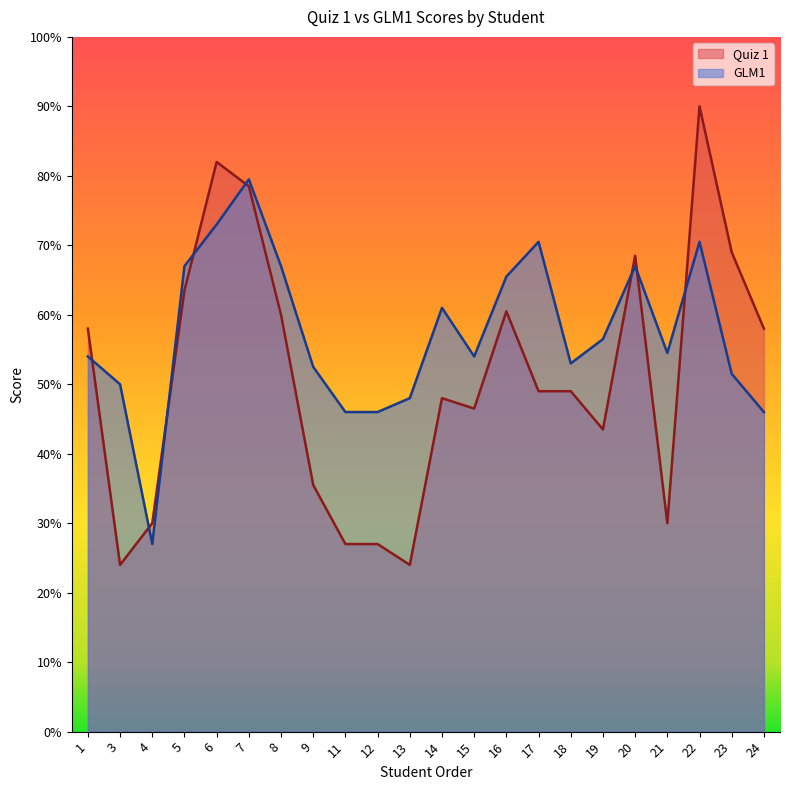

Count the number of values greater than 54.

11